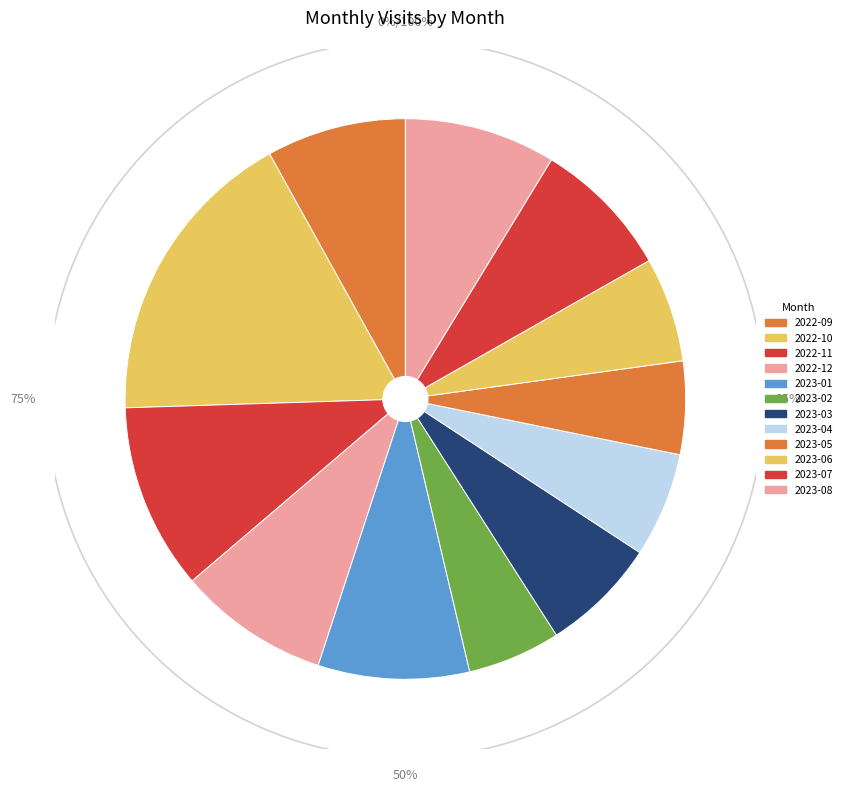

Is it true that 2024-04 is 1% of the pie?

False